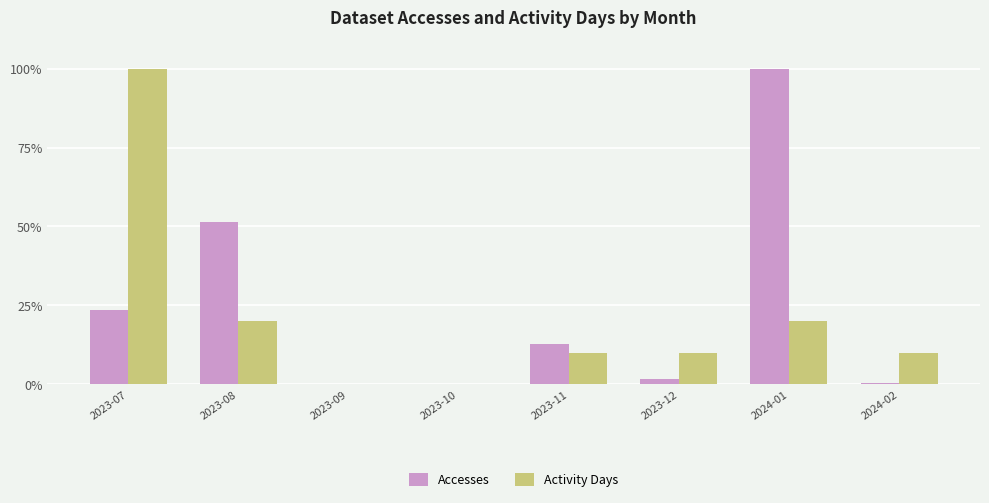

What is the sum of all Accesses values?

189.9